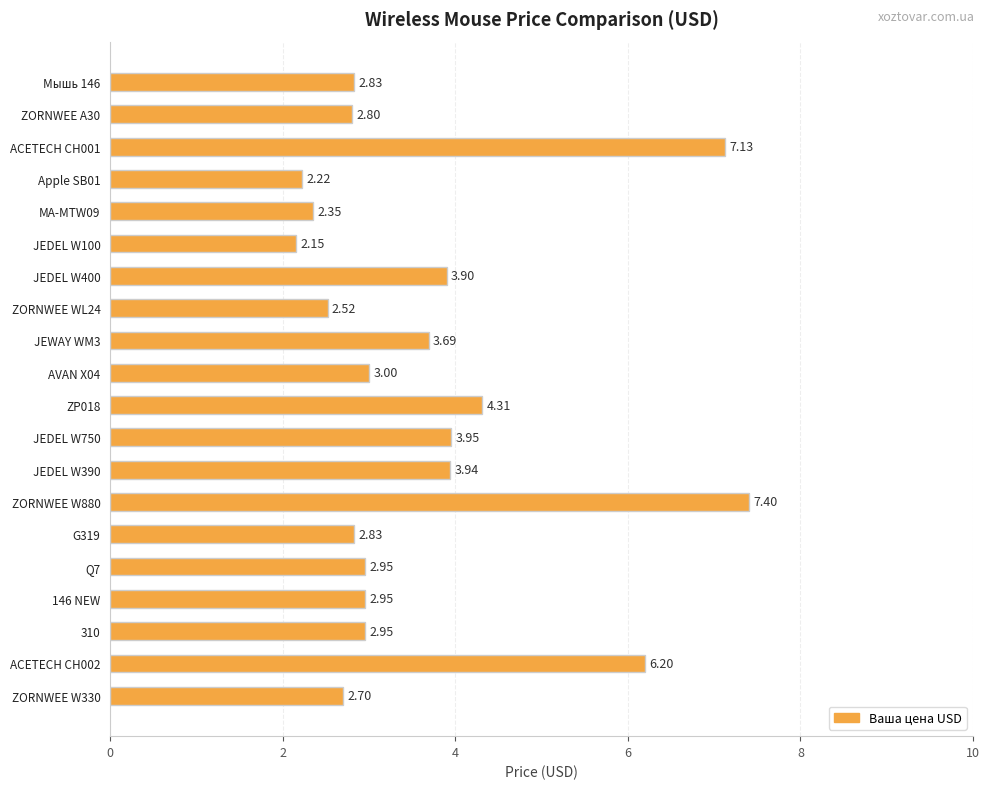

What is the change in value from ACETECH CH001 to JEDEL W100?

-5.0